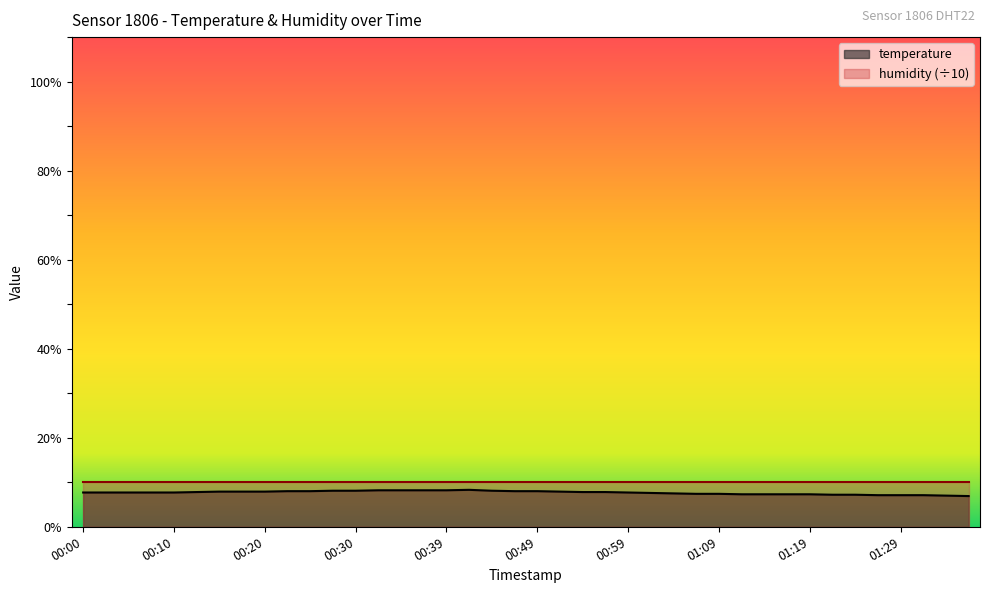

Reading left to right, what are all the values shown in this chart?

00:00=7.7	00:03=7.7	00:05=7.7	00:07=7.7	00:10=7.7	00:12=7.8	00:15=7.9	00:17=7.9	00:20=7.9	00:22=8.0	00:25=8.0	00:27=8.1	00:30=8.1	00:32=8.2	00:34=8.2	00:37=8.2	00:39=8.2	00:42=8.3	00:44=8.1	00:47=8.0	00:49=8.0	00:52=7.9	00:54=7.8	00:57=7.8	00:59=7.7	01:01=7.6	01:04=7.5	01:06=7.4	01:09=7.4	01:11=7.3	01:14=7.3	01:16=7.3	01:19=7.3	01:21=7.2	01:24=7.2	01:26=7.1	01:29=7.1	01:31=7.1	01:33=7.0	01:36=6.9